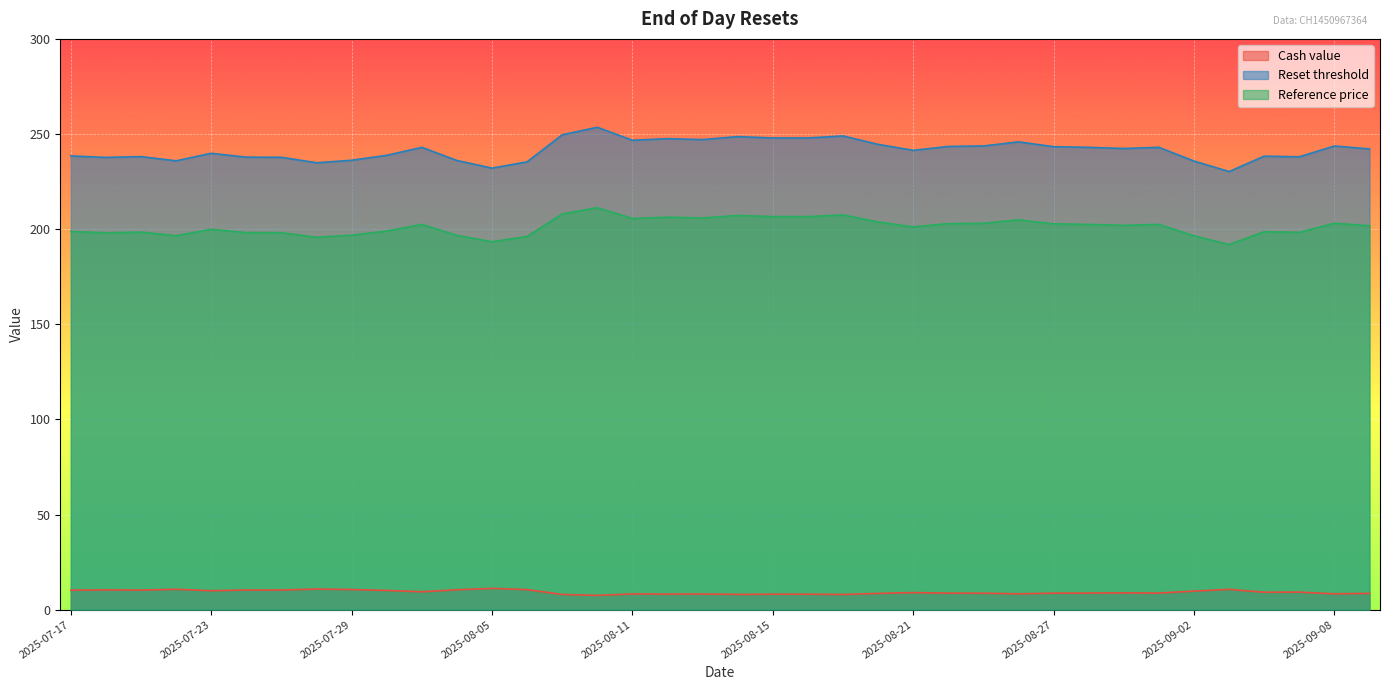

At which label does Cash value first exceed 9?

2025-07-17